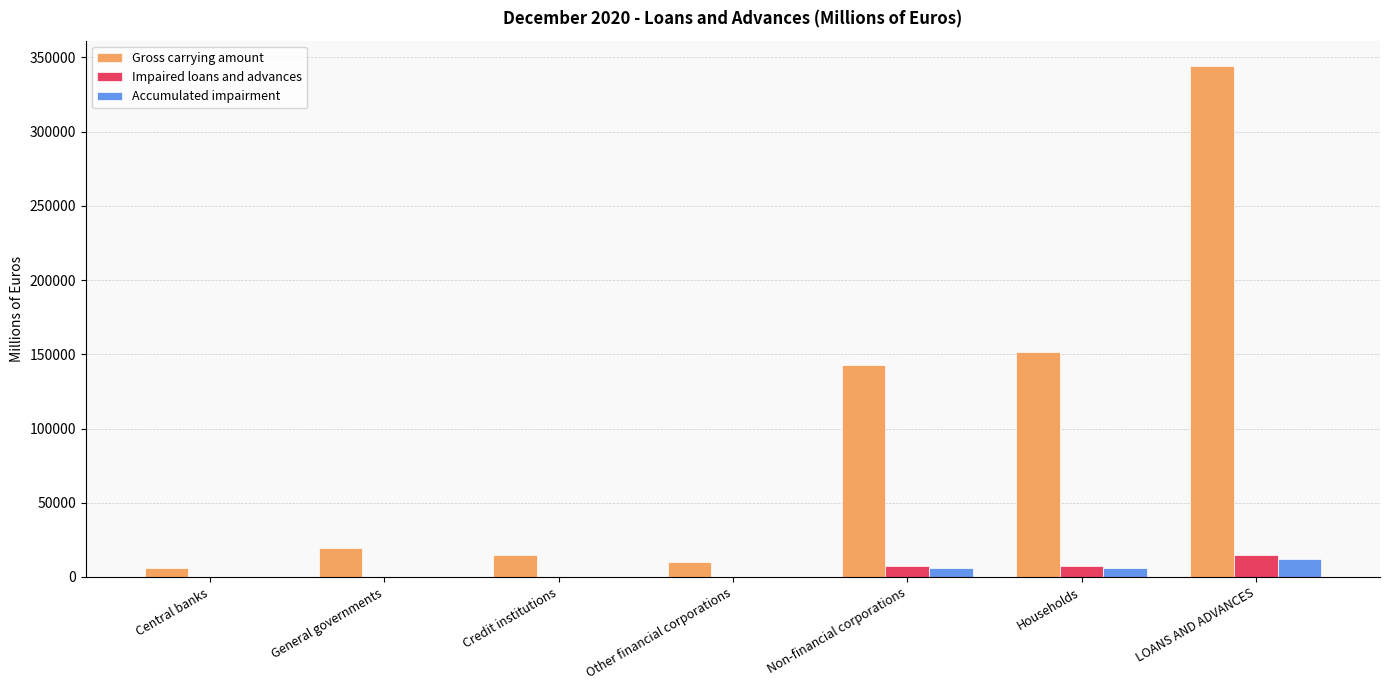

What is the total value across all series at Households?

164411